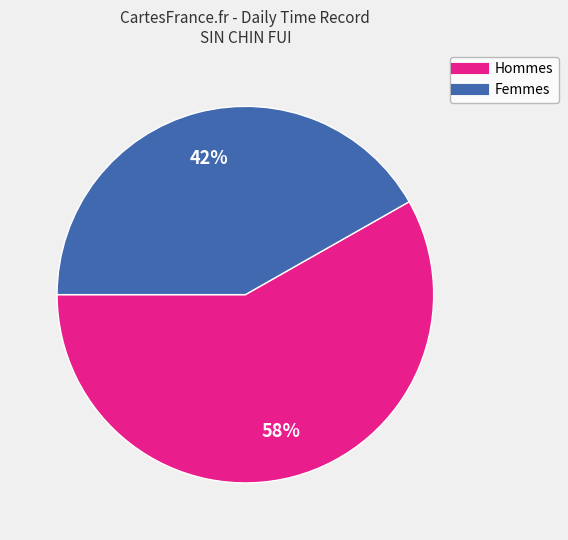

To the nearest percent, what is the difference between the largest and smallest slice percentages?

16%